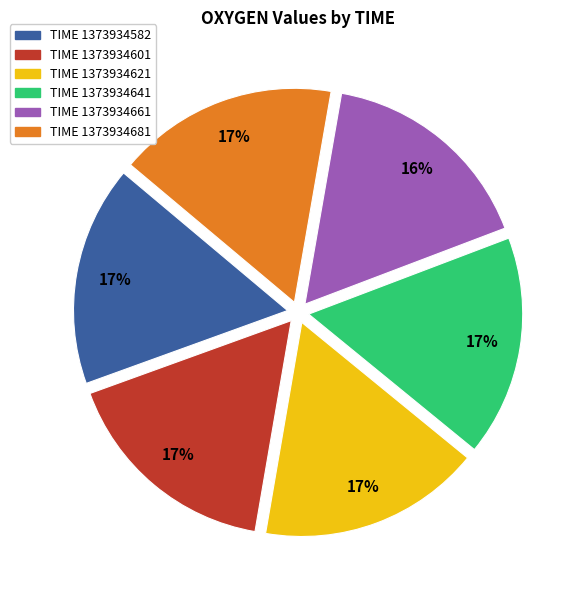

Is there any slice that represents more than half of the pie?

No